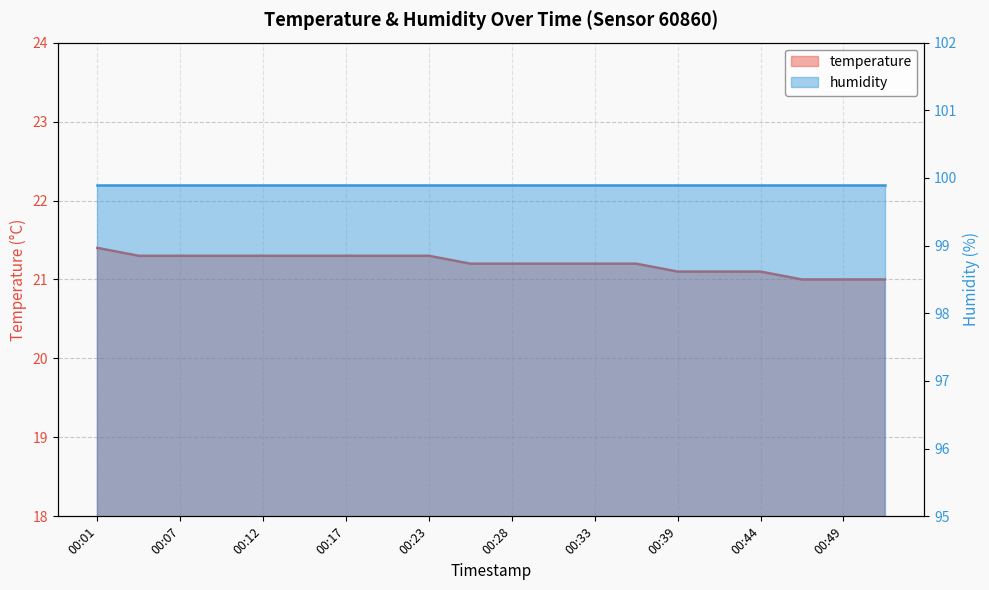

What is the change in value from 00:23 to 00:31?

-0.1